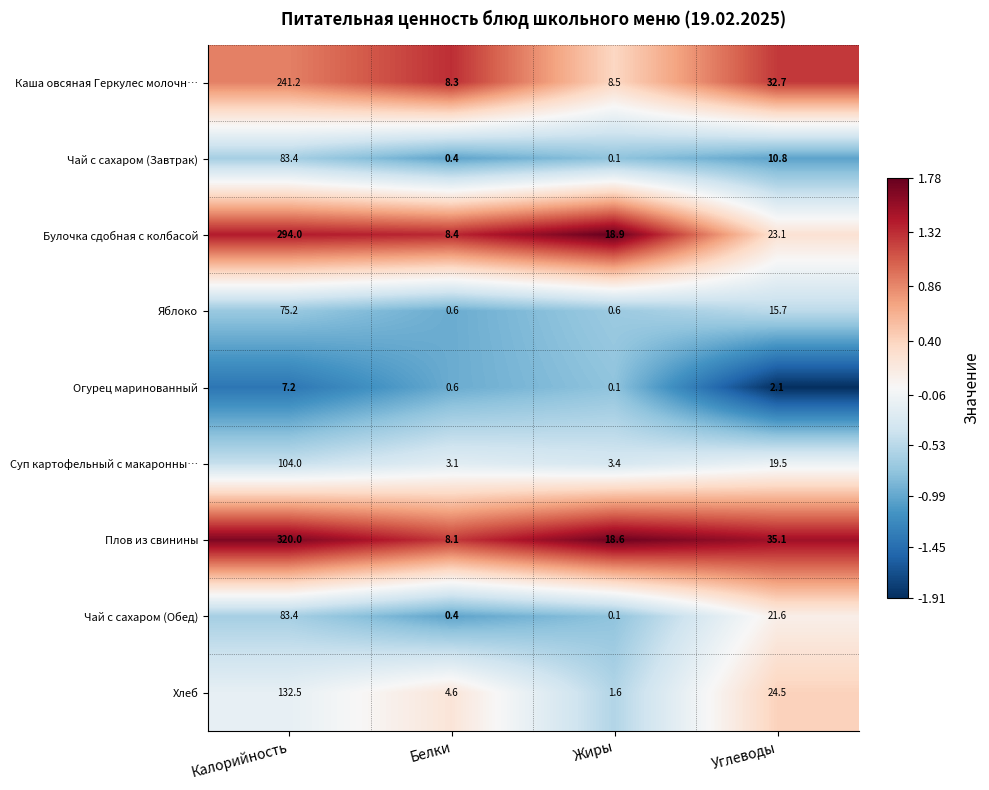

True or false: Плов из свинины has a value of 2.1 at Белки.

False